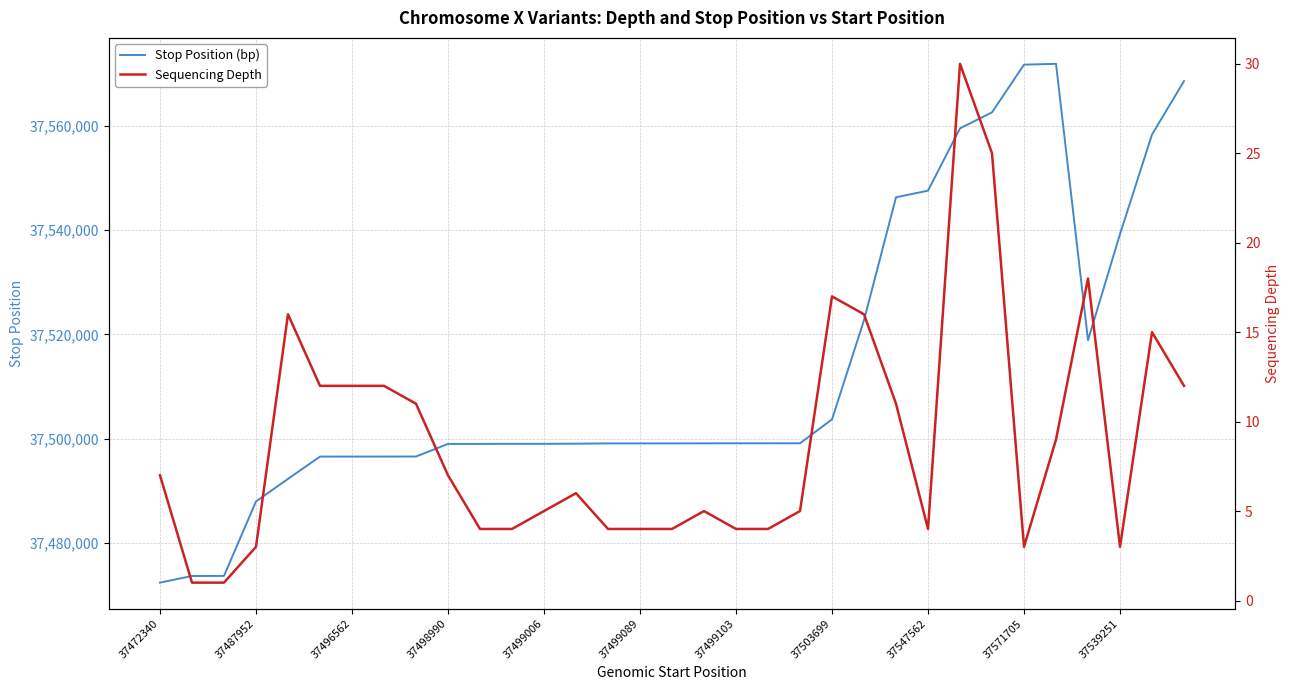

What is the difference between the highest and lowest values at 31?

37558318